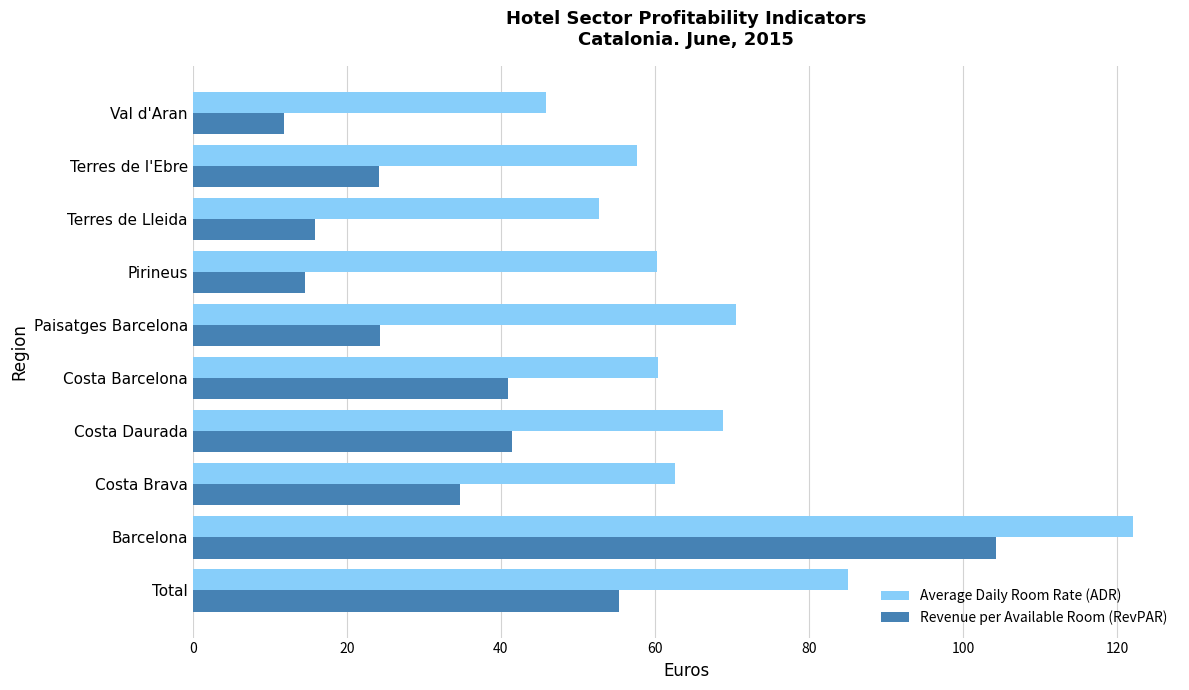

The Average Daily Room Rate (ADR) series shows 91.7 at Costa Brava. True or false?

False